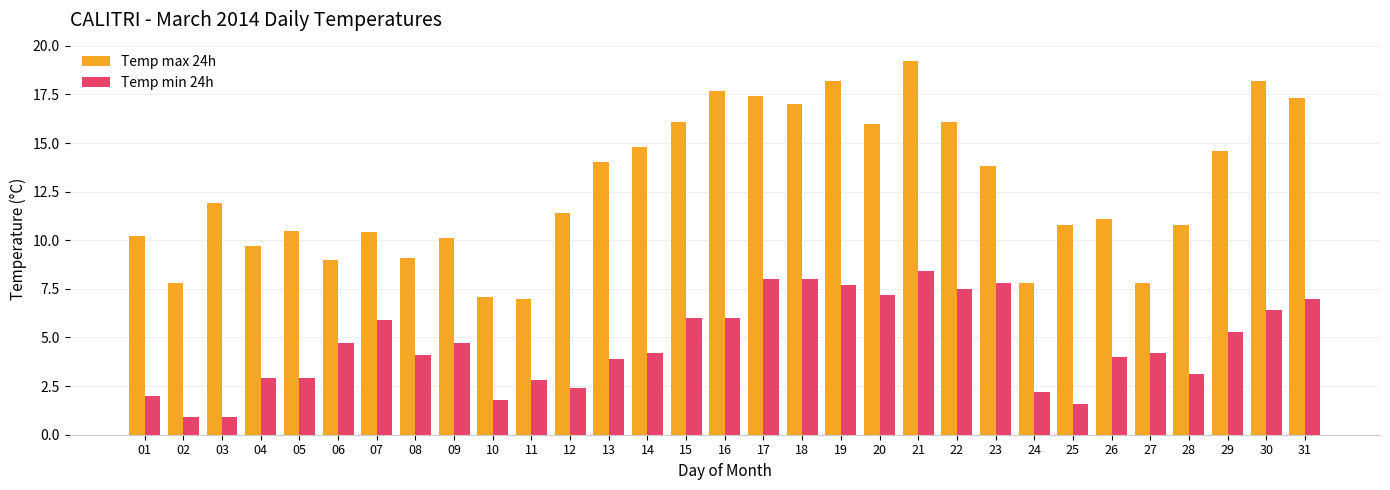

What is the minimum value shown in the chart?

0.9